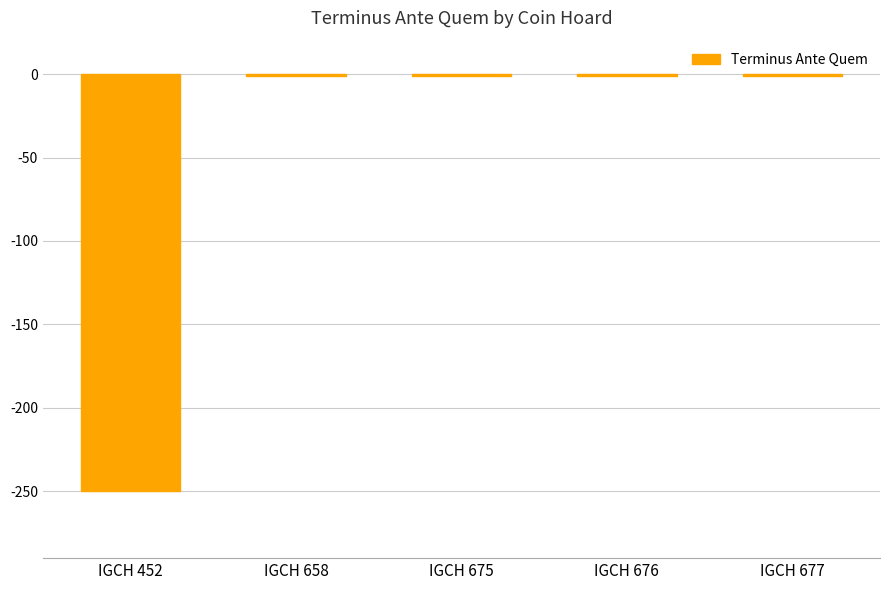

True or false: the data shows -1 at IGCH 676.

True